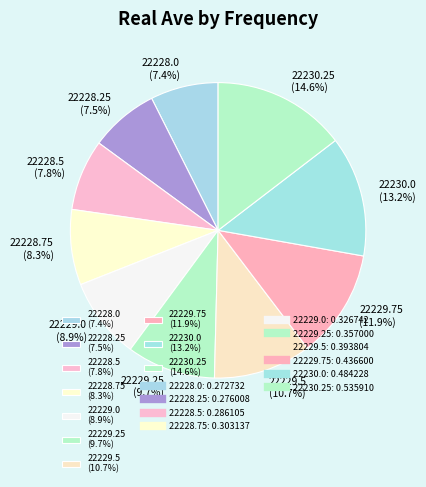

How many segments does this pie chart have?

10